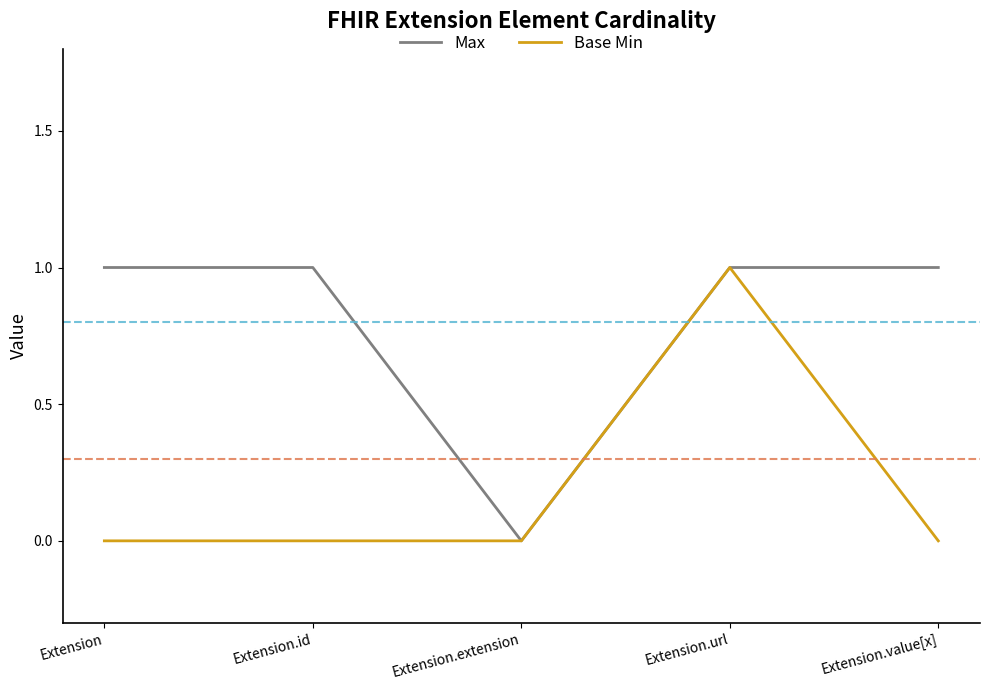

At which category is the sum across all series the highest?

Extension.url